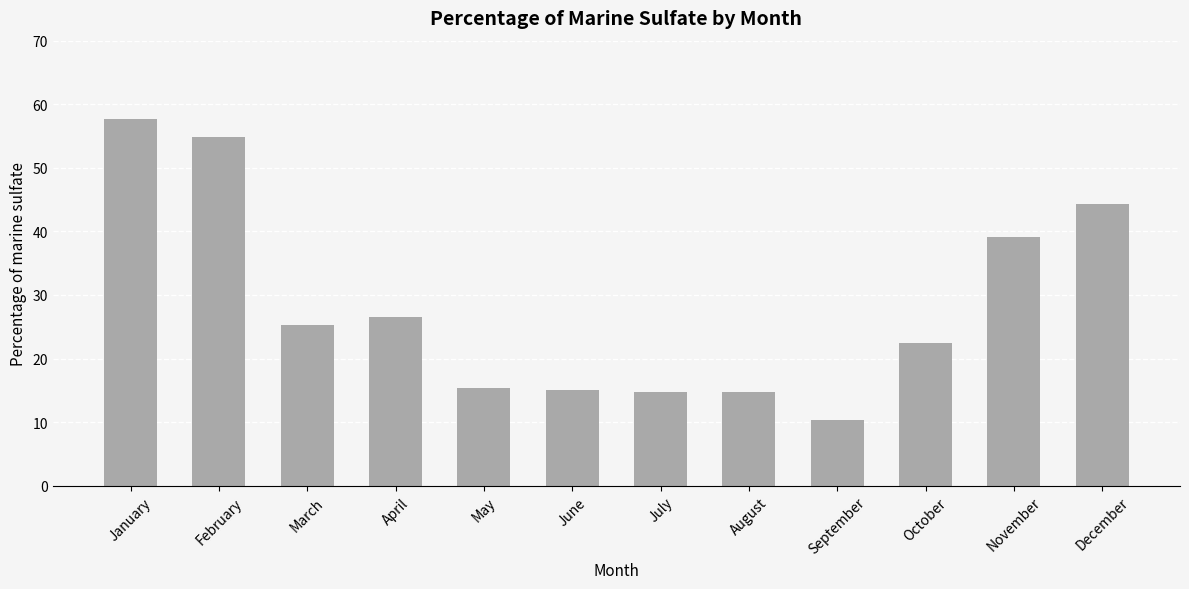

What is the difference between the maximum and minimum values?

47.4